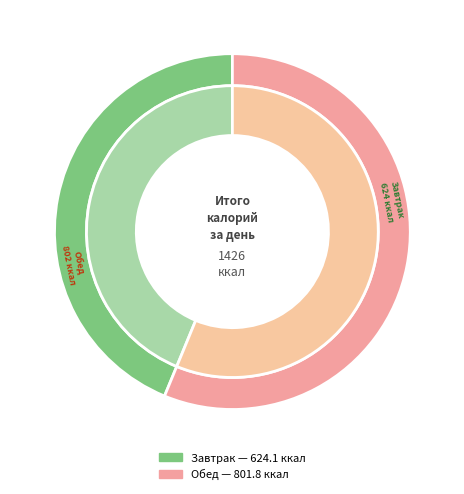

Count the number of slices in the pie.

2